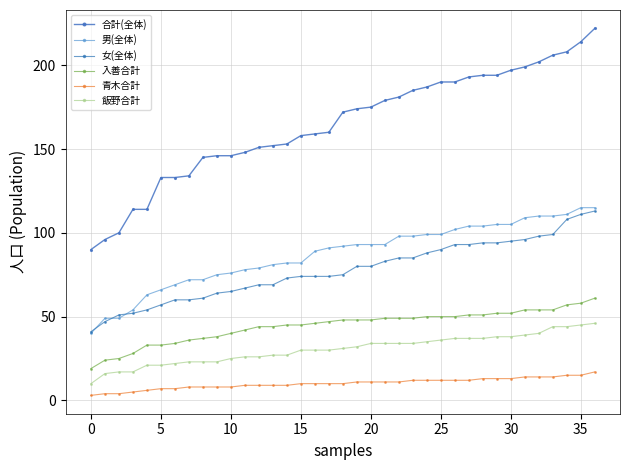

How many lines are shown in the chart?

6